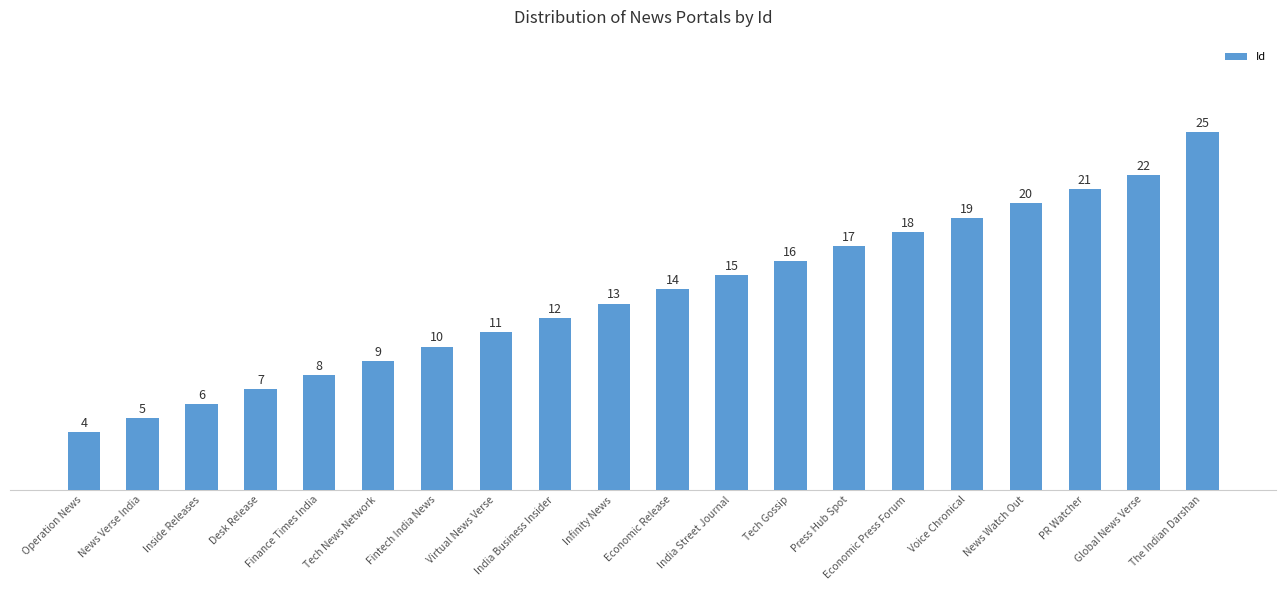

How many bars are there in total?

20